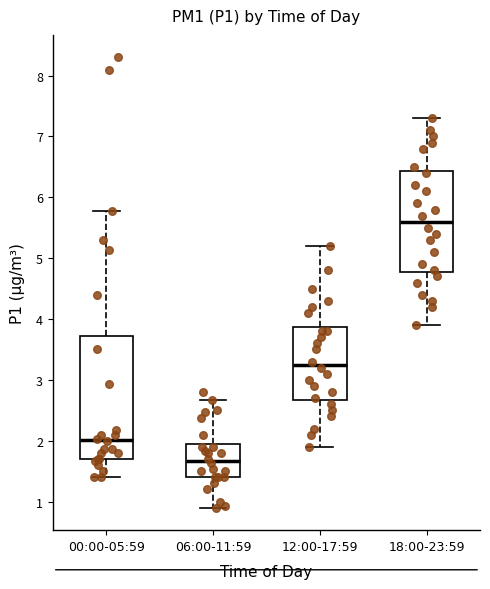

Where does the median line of the box for 00:00-05:59 sit on the y-axis? The values are not printed on the chart, so give them approximately, as read against the axis.

2.0